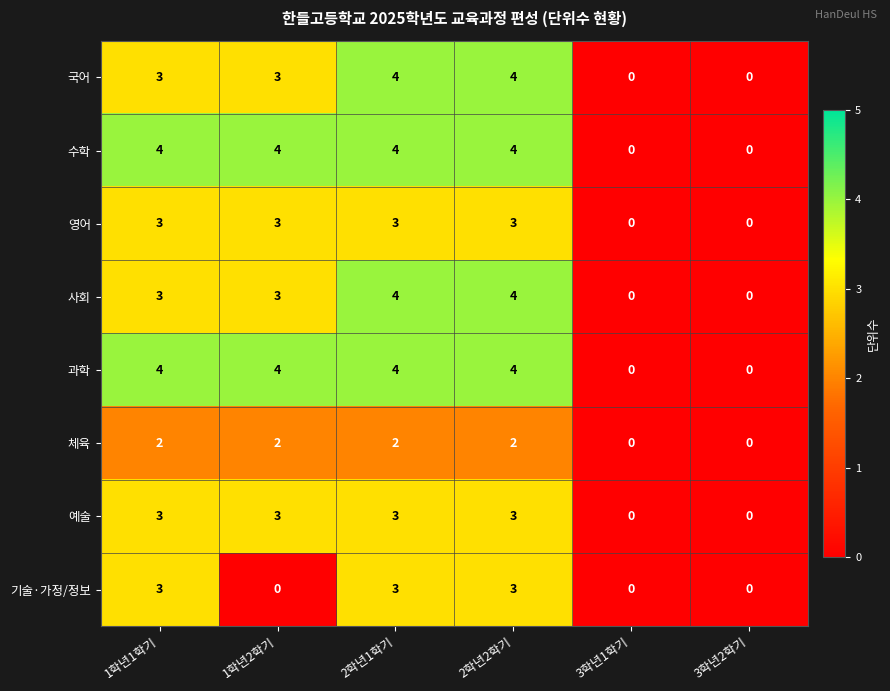

What is the difference between the 과학 values at 3학년2학기 and 1학년1학기?

4